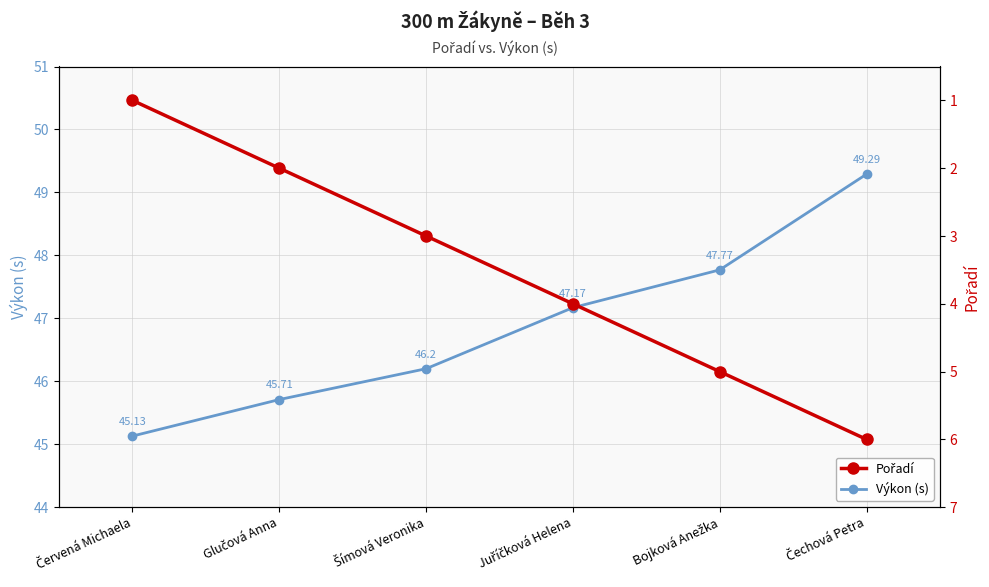

True or false: Výkon (s) has a value of 13.6 at Červená Michaela.

False